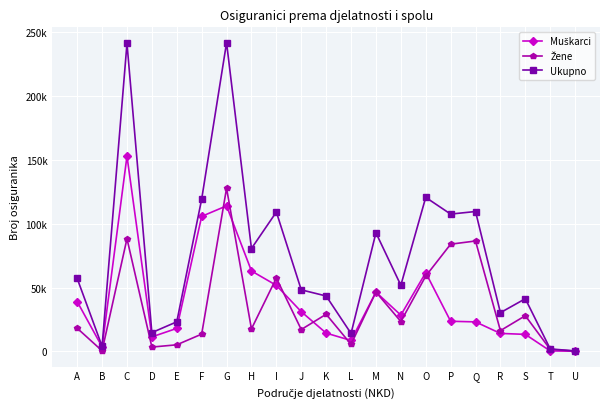

True or false: Ukupno and Žene cross at least once.

False